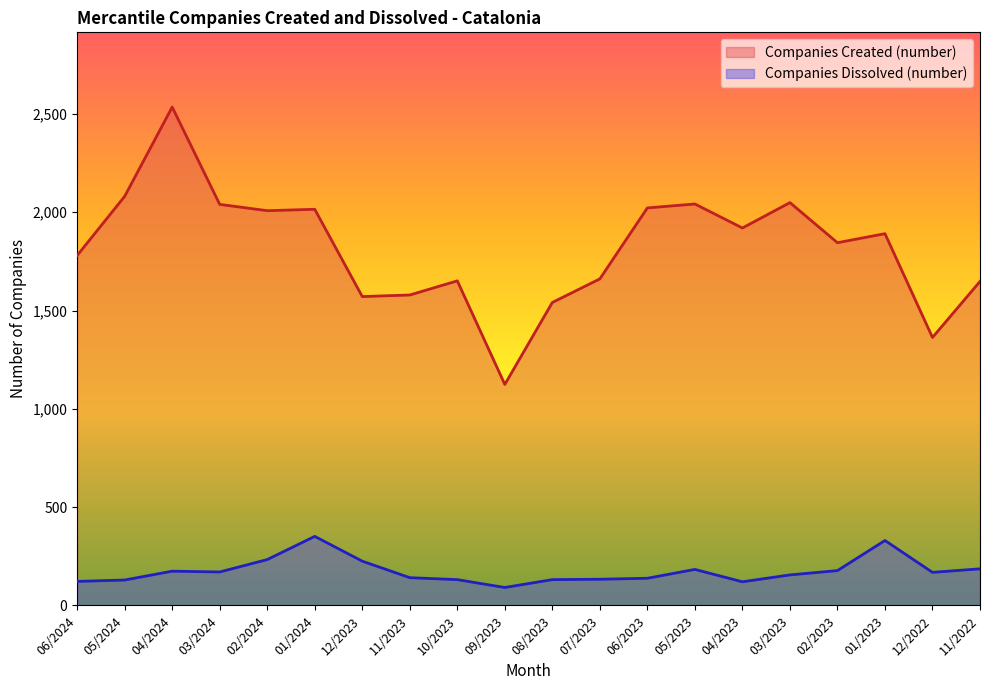

What value does the Companies Dissolved (number) series have at 12/2023, to the nearest 10?

220